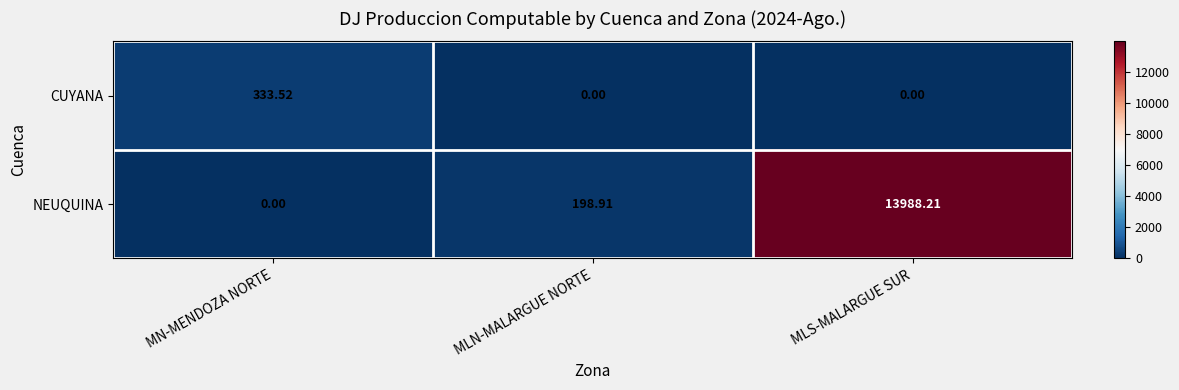

How many distinct data groups are displayed?

2